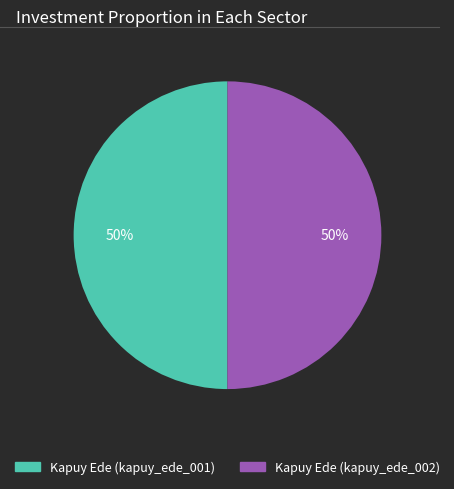

What is the ratio of the value at Kapuy Ede (kapuy_ede_002) to the value at Kapuy Ede (kapuy_ede_001)?

1.0